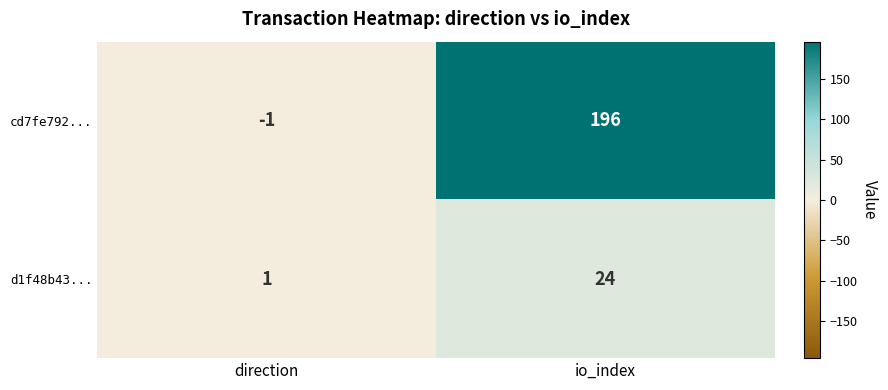

Rank the series by their average value, from lowest to highest.

d1f48b43..., cd7fe792...